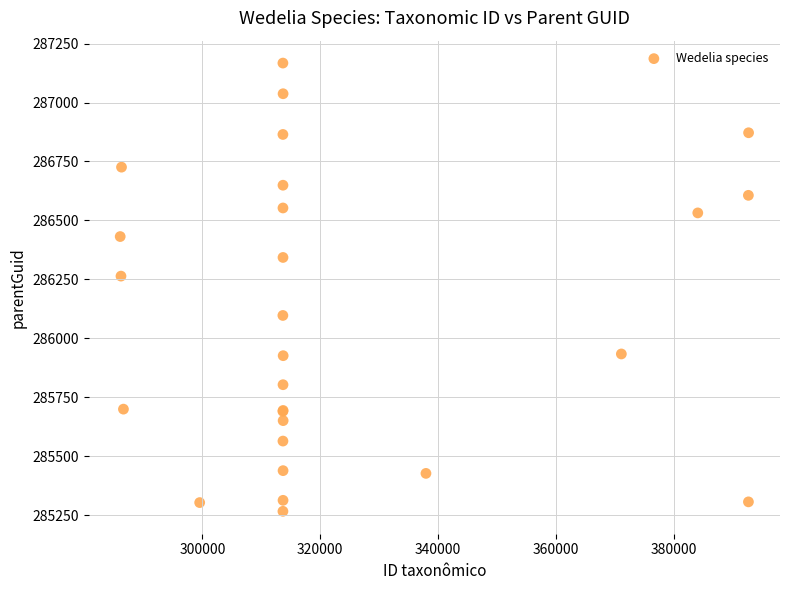

What Y value in the scatter plot is closest to 286216?

286263.7